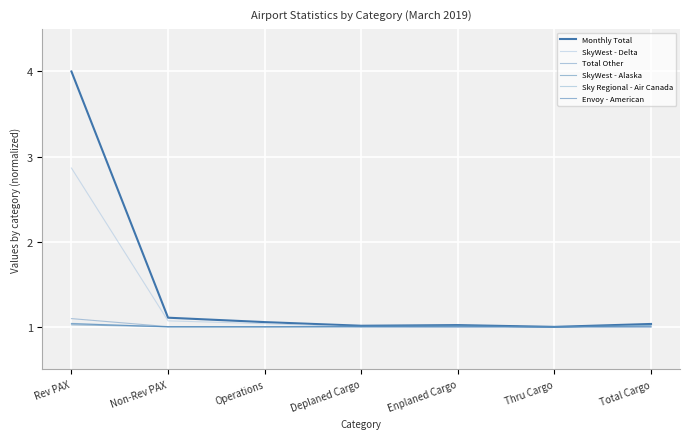

Is this an area chart (filled region under the line)?

No